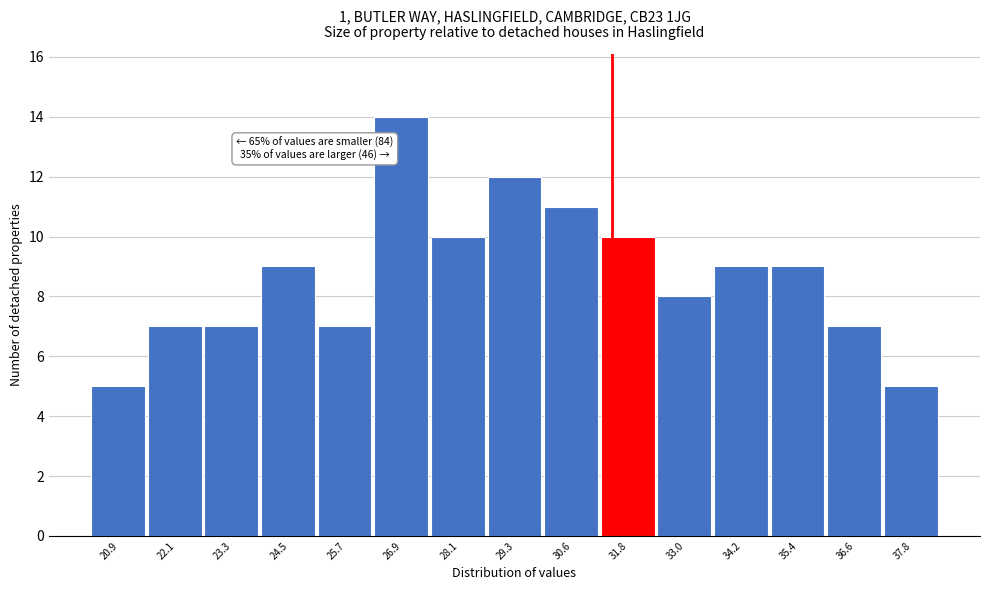

Reading left to right, list all the values displayed in this chart.

20.9=5	22.1=7	23.3=7	24.5=9	25.7=7	26.9=14	28.1=10	29.3=12	30.6=11	31.8=10	33.0=8	34.2=9	35.4=9	36.6=7	37.8=5